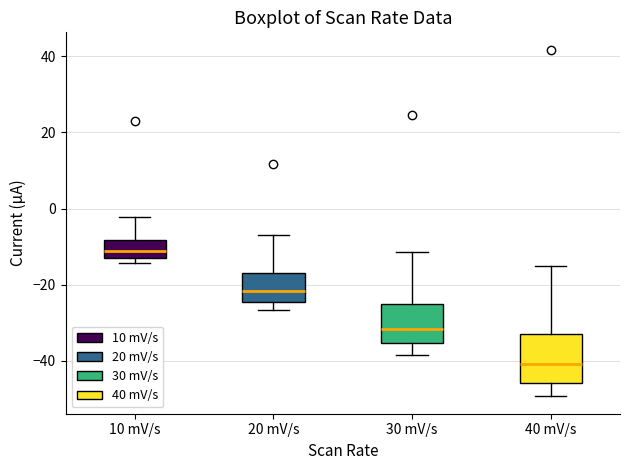

Reading left to right, read every box against the y-axis: the position of its median line, the range the box covers, and the ends of its whiskers. The values are not printed on the chart, so give them approximately, as read against the axis.

10 mV/s: median -12, box -14 to -8, whiskers -14 (just below the box's lower edge) to -2
20 mV/s: median -22, box -24 to -16, whiskers -26 to -8
30 mV/s: median -32, box -36 to -26, whiskers -38 to -12
40 mV/s: median -40, box -46 to -32, whiskers -50 to -16